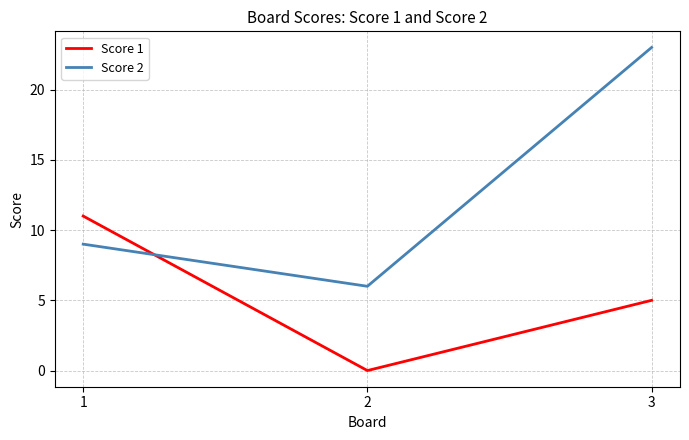

Between 1 and 2, which series saw the biggest shift?

Score 1